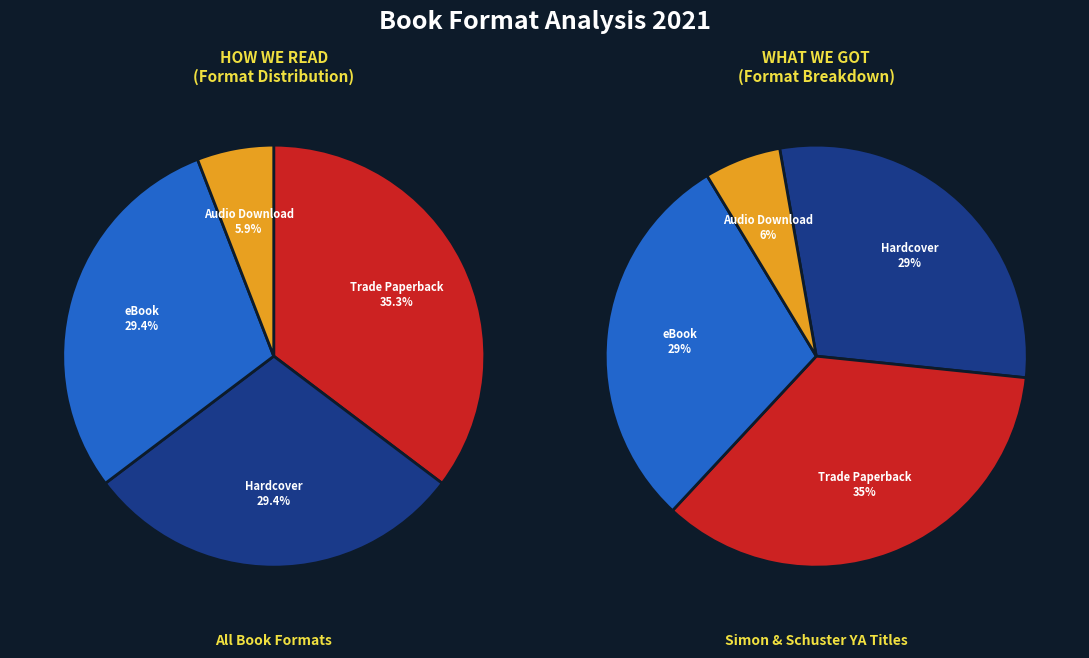

What is the largest slice in the pie chart?

Trade Paperback